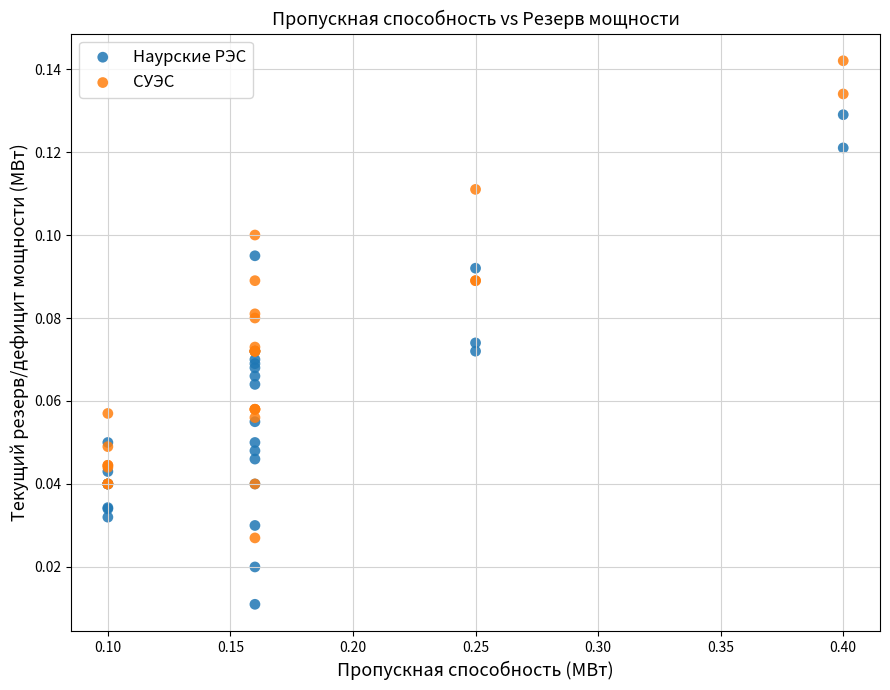

Which series reaches the minimum Y coordinate?

Наурские РЭС